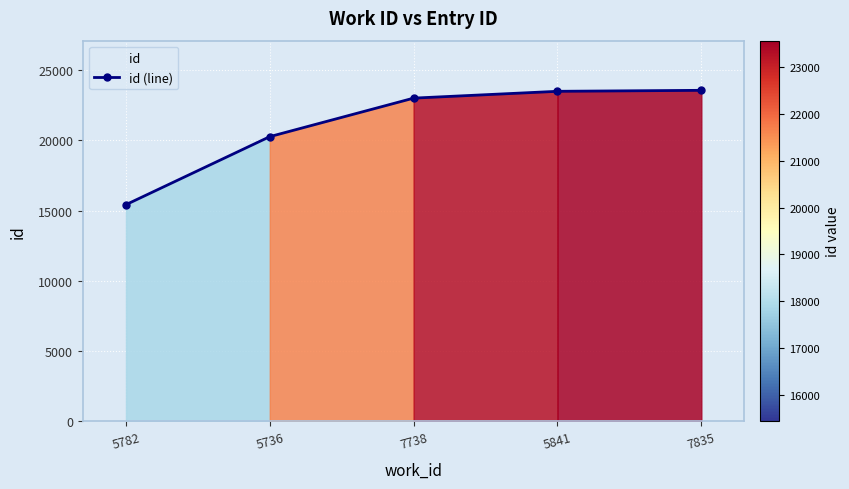

What is the greatest value displayed?

23567